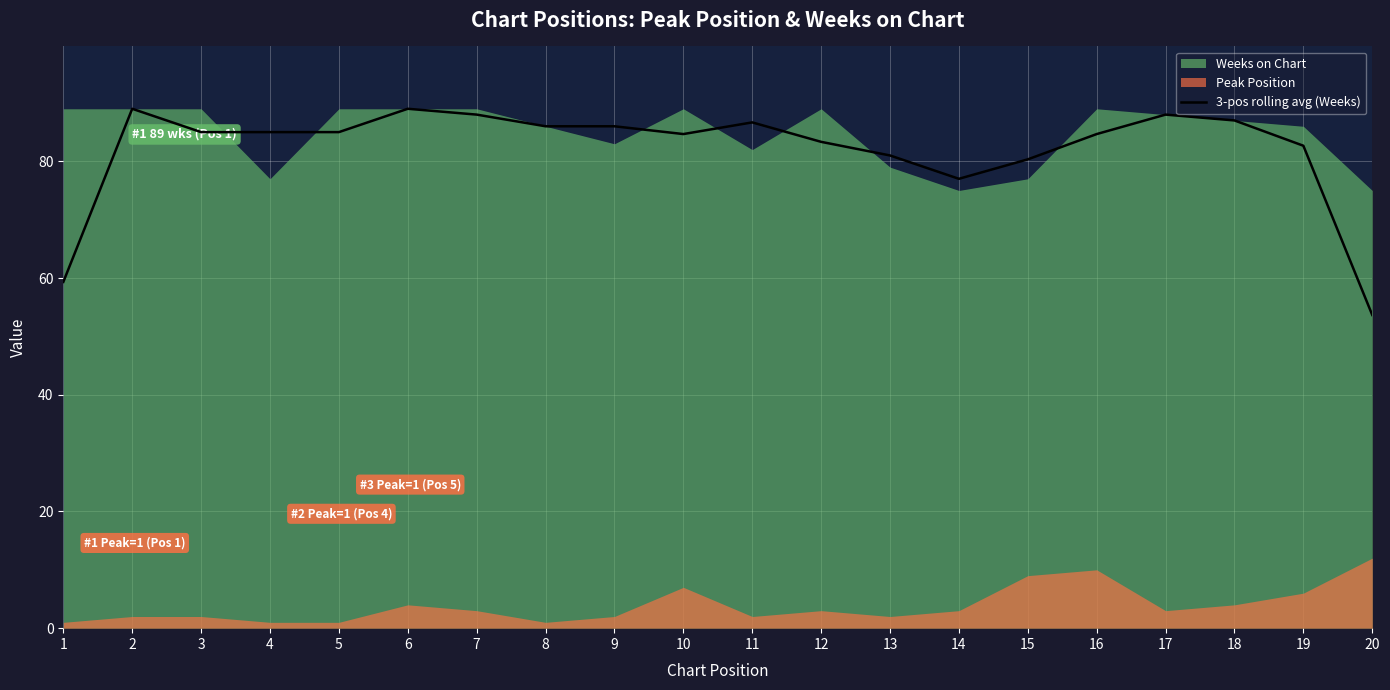

At which label does 3-pos rolling avg (Weeks) reach its minimum?

20